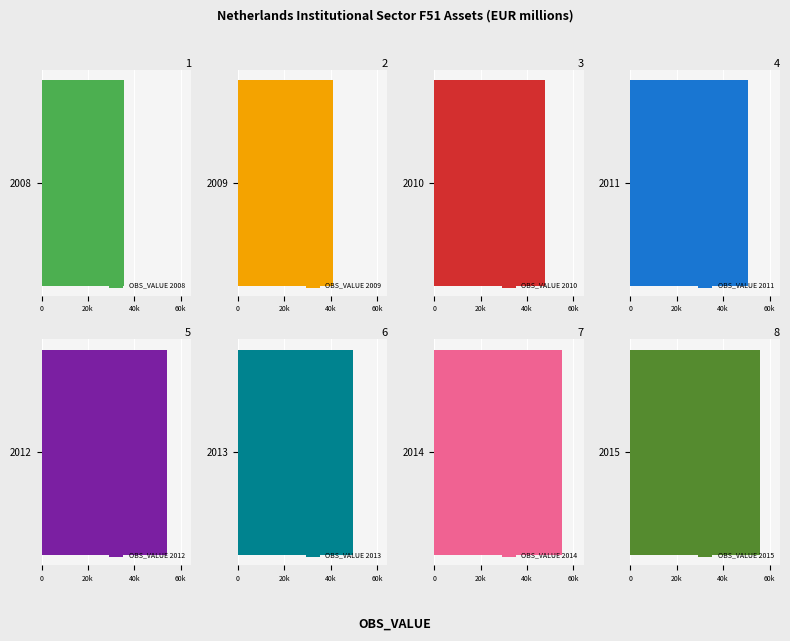

True or false: the data shows 54171 at 2012.

True